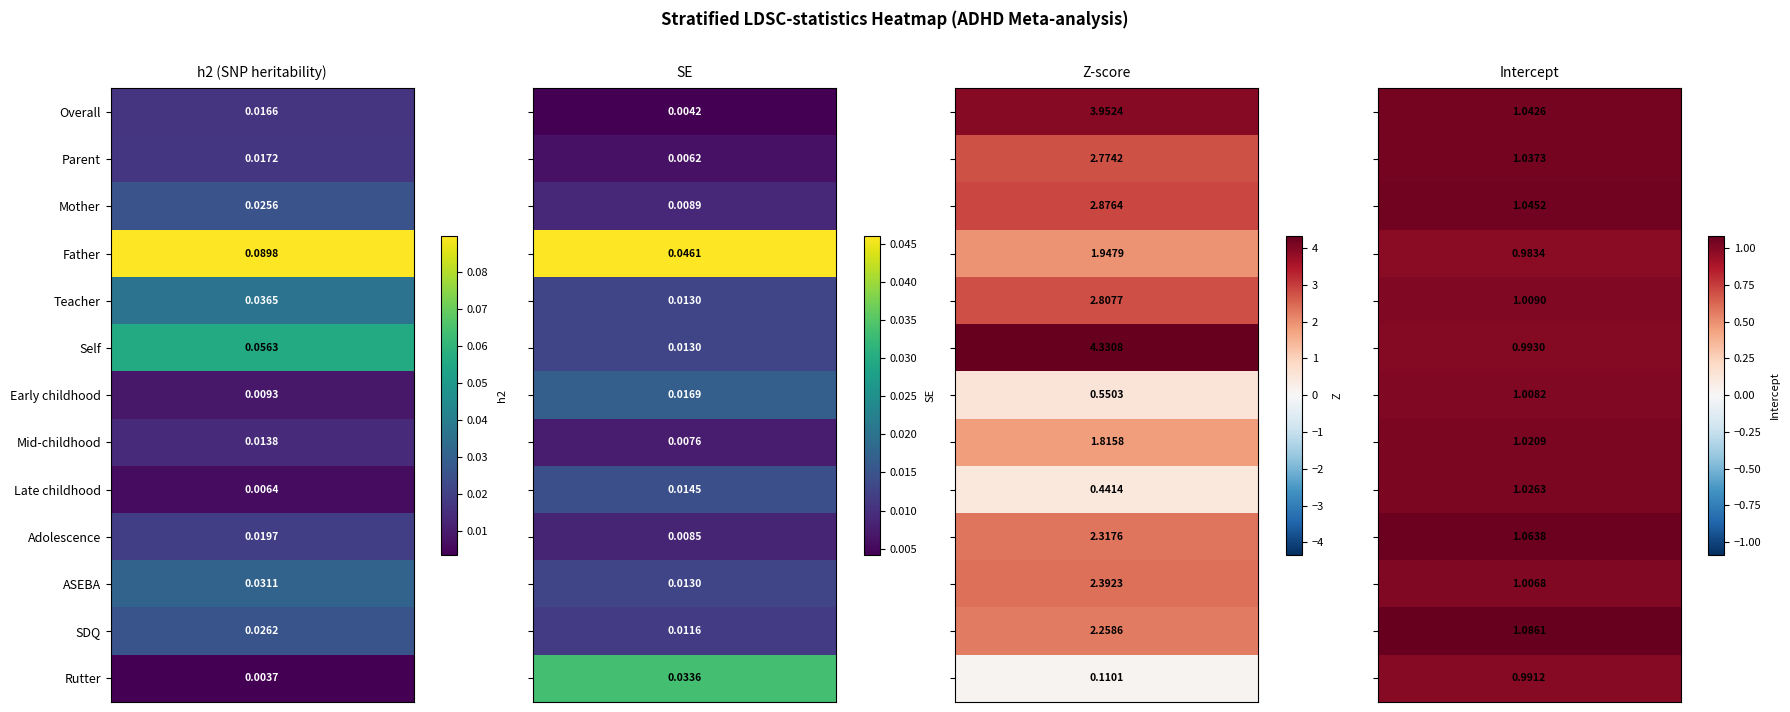

Reading left to right, transcribe all the data shown in this chart.

Overall: 0.0	0.0	4.0	1.0
Parent: 0.0	0.0	2.8	1.0
Mother: 0.0	0.0	2.9	1.0
Father: 0.1	0.0	1.9	1.0
Teacher: 0.0	0.0	2.8	1.0
Self: 0.1	0.0	4.3	1.0
Early childhood: 0.0	0.0	0.6	1.0
Mid-childhood: 0.0	0.0	1.8	1.0
Late childhood: 0.0	0.0	0.4	1.0
Adolescence: 0.0	0.0	2.3	1.1
ASEBA: 0.0	0.0	2.4	1.0
SDQ: 0.0	0.0	2.3	1.1
Rutter: 0.0	0.0	0.1	1.0